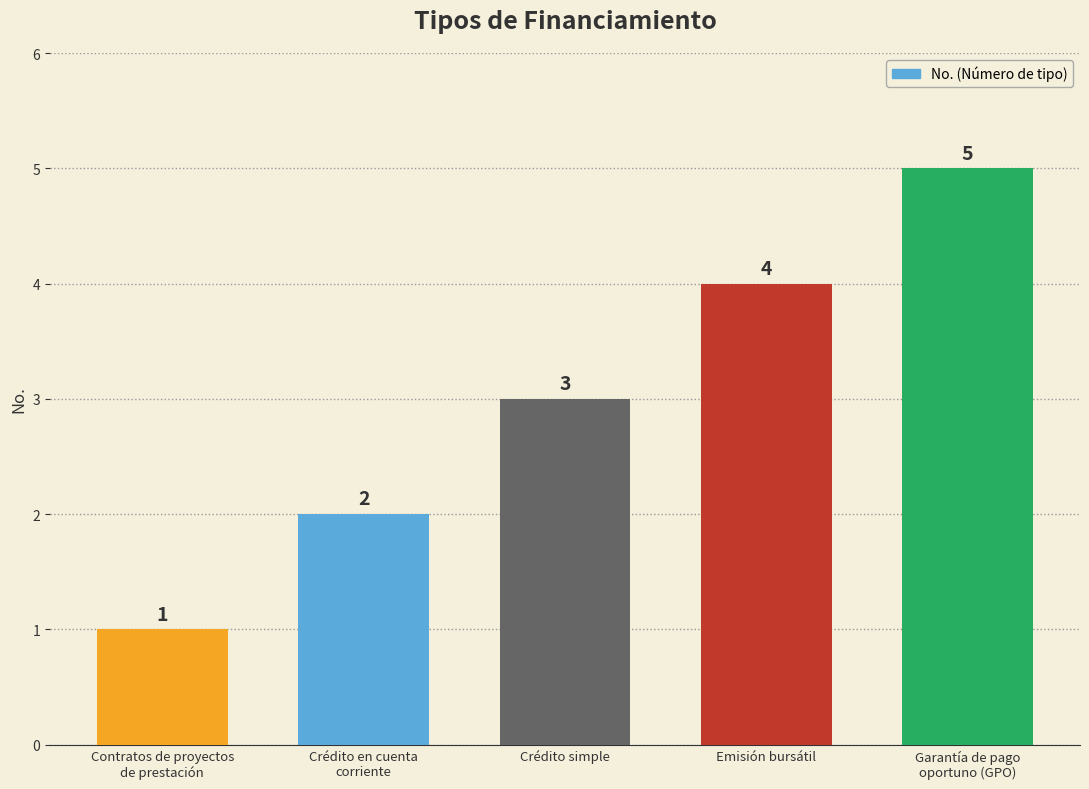

What is the change in value from Contratos de proyectos
de prestación to Crédito simple?

+2